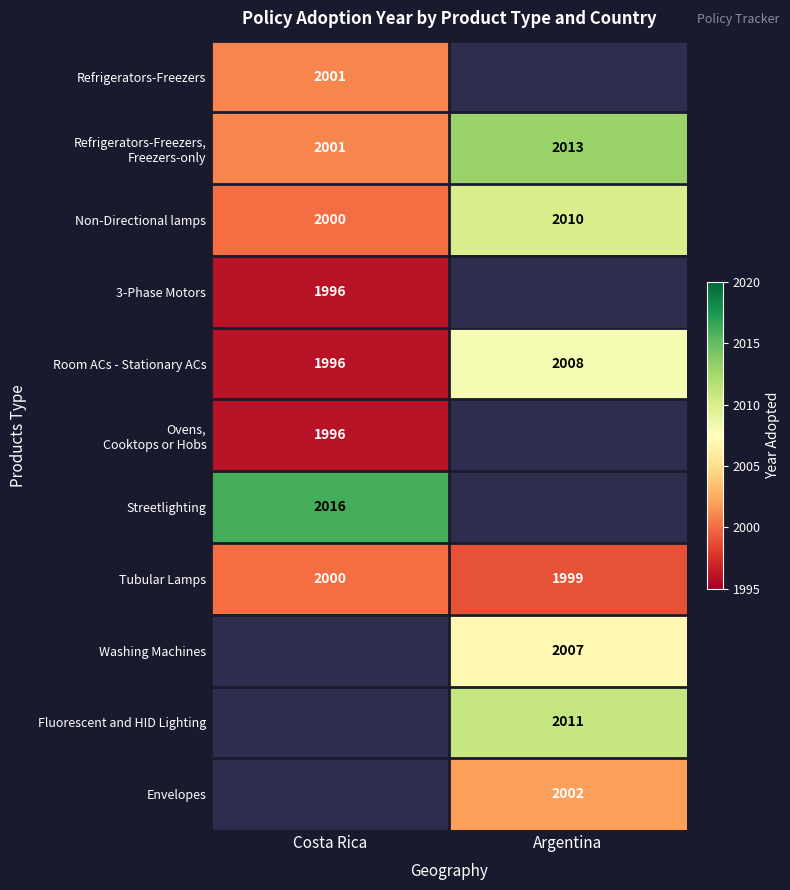

What is the sum of the Non-Directional lamps values at Argentina and Costa Rica?

4010